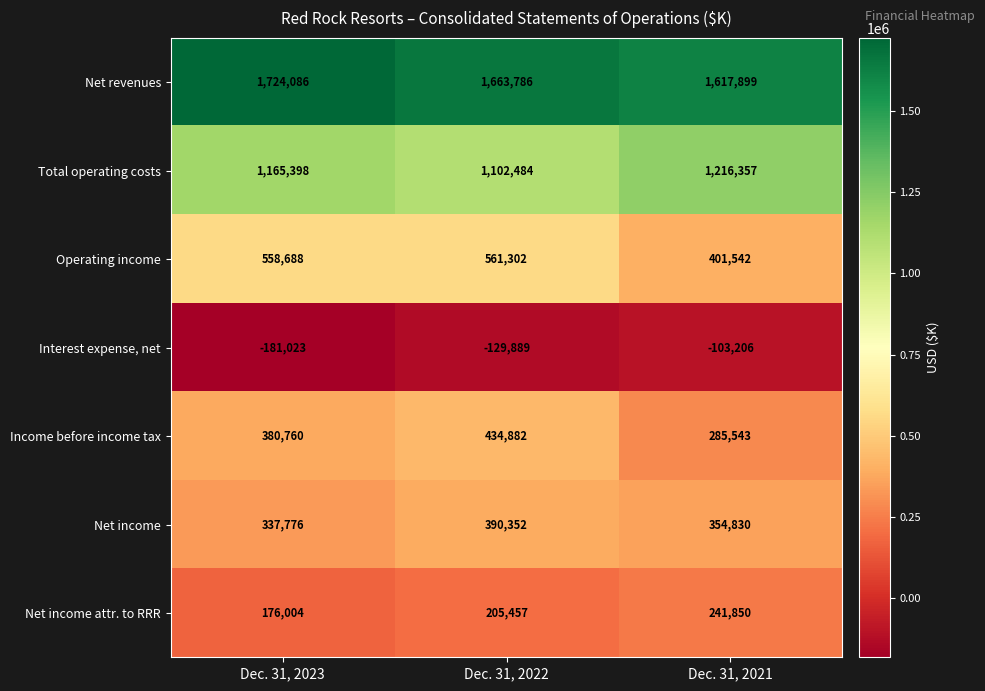

What is the approximate value of Net income at Dec. 31, 2023?

337776